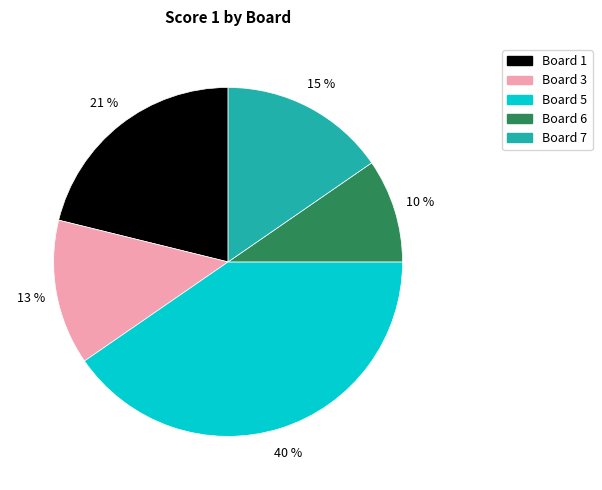

How many slices are in this pie chart?

5